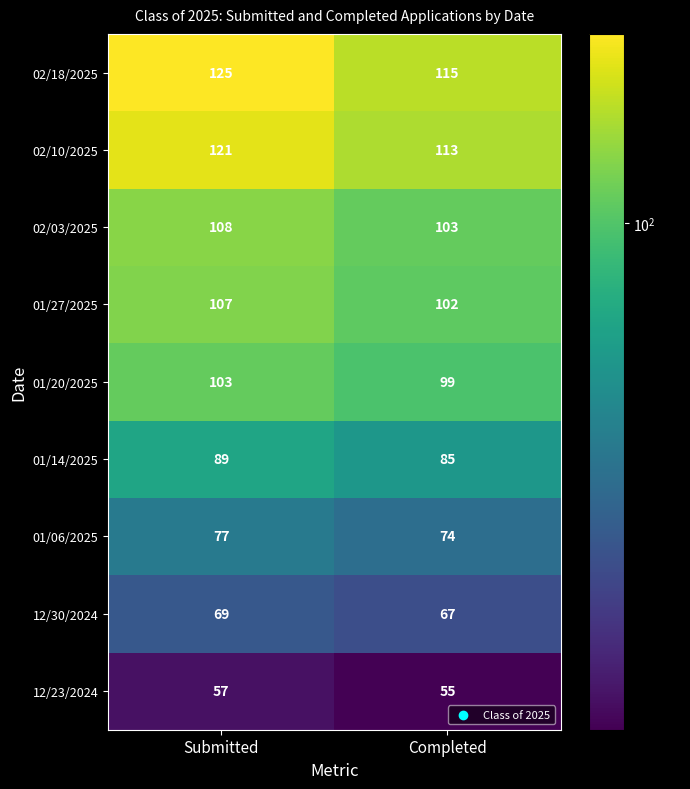

The value of 02/10/2025 at Completed is 198. True or false?

False